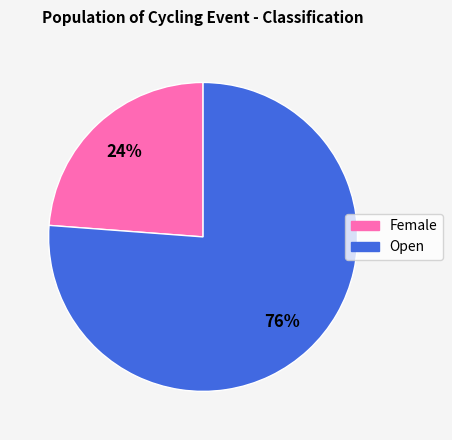

To the nearest percent, what is the difference between the Open and Female slice percentages?

52%